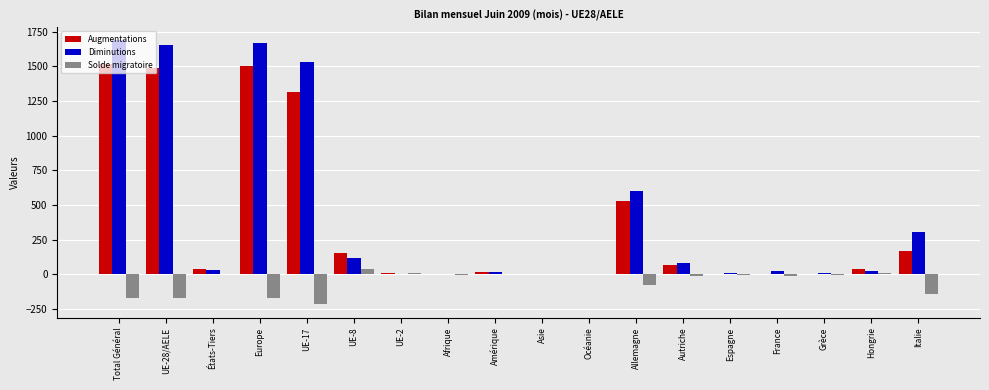

What is the maximum value shown in the chart?

1689